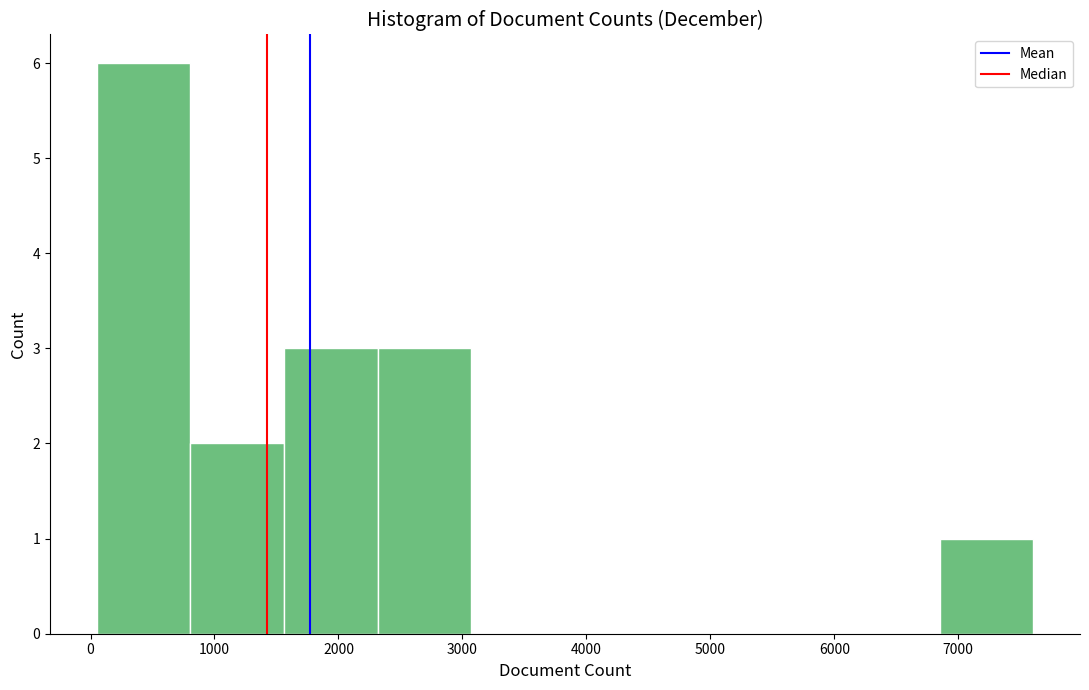

Reading left to right, transcribe this chart: for each bar, give the range it covers on the x-axis and its height. Neither the bar edges nor the heights are printed on the chart, so give them approximately, as read against the axes.

100 to 800: 6
800 to 1600: 2
1600 to 2300: 3
2300 to 3100: 3
3100 to 3800: 0
3800 to 4600: 0
4600 to 5300: 0
5300 to 6100: 0
6100 to 6800: 0
6800 to 7600: 1